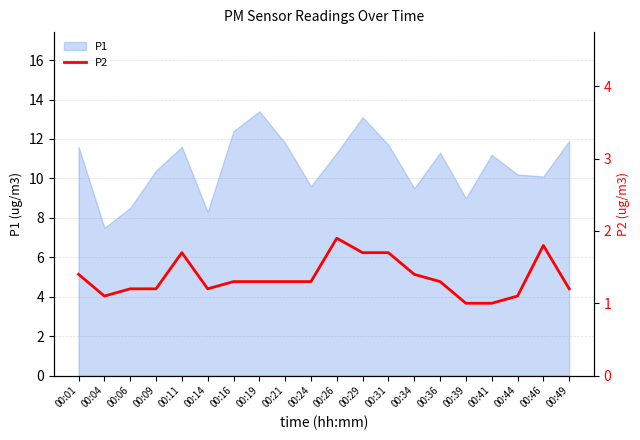

The P1 series shows 8.3 at 00:14. True or false?

True